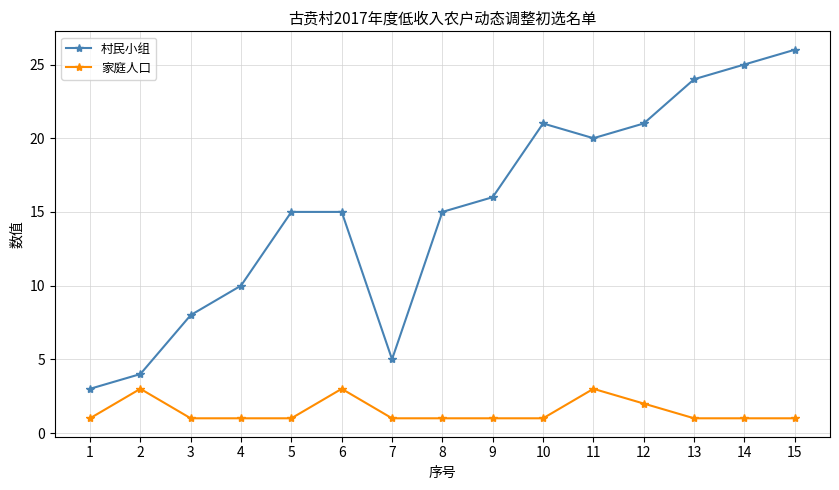

Which series has the largest range (max minus min)?

村民小组